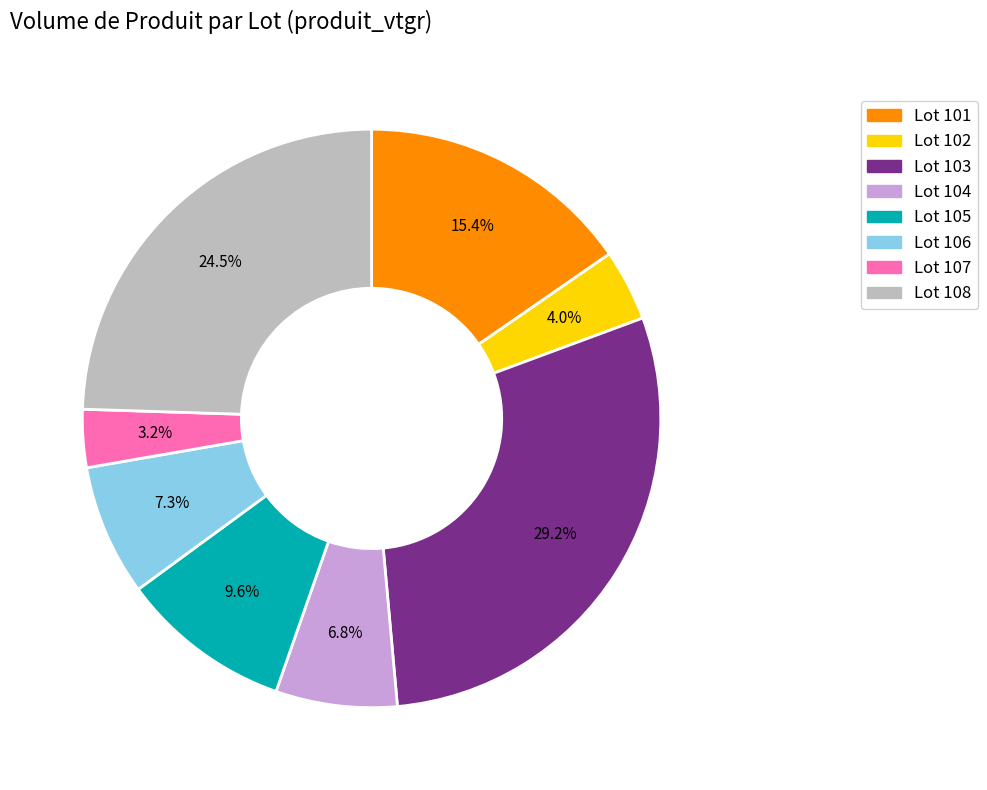

How many segments does this pie chart have?

8